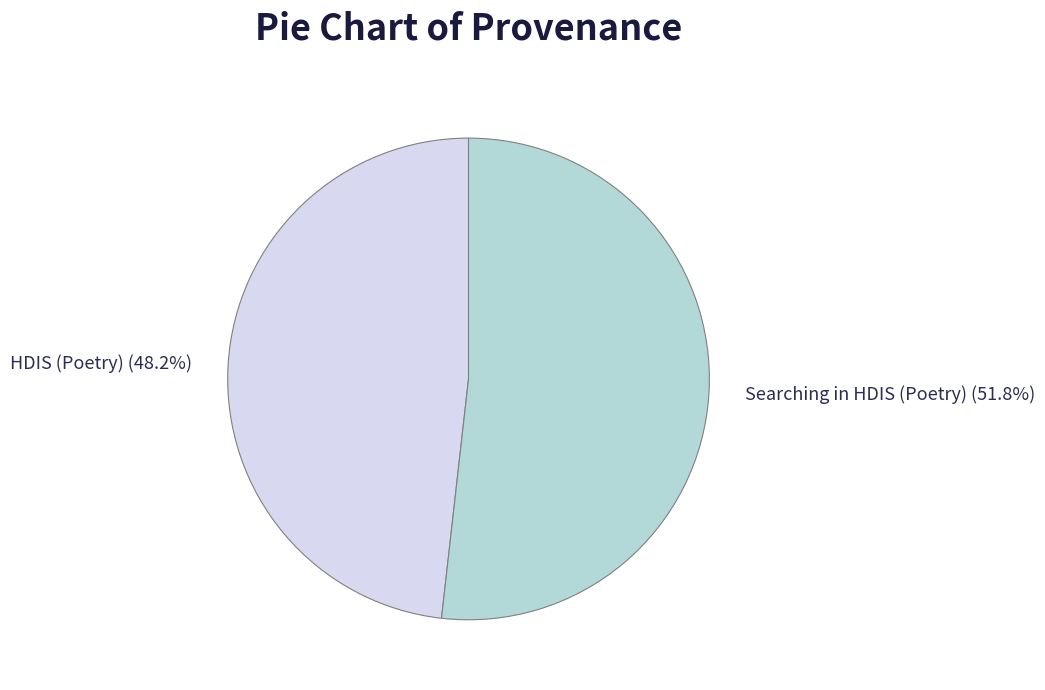

True or false: HDIS (Poetry) accounts for 61% of the total.

False